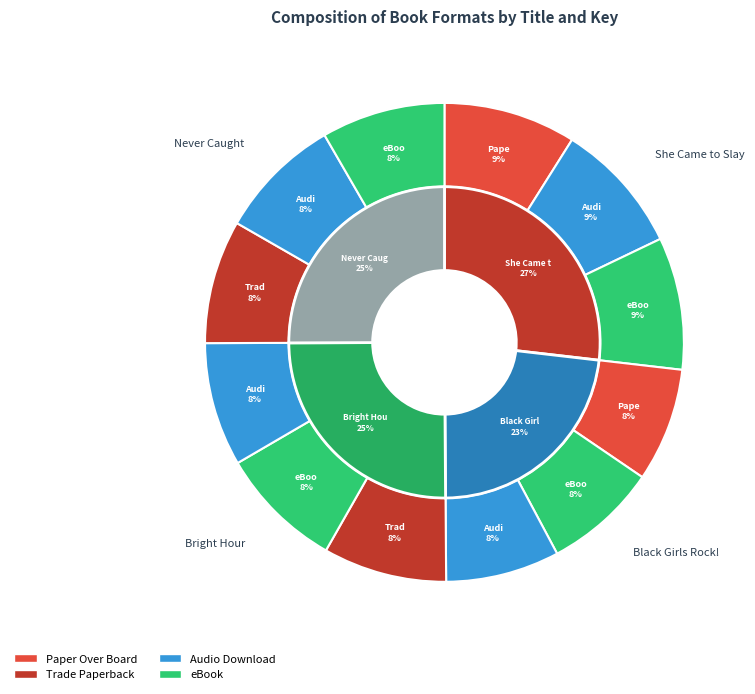

Rank the categories by value from lowest to highest.

Black Girls Rock! (Paper Over Board), Black Girls Rock! (eBook), Black Girls Rock! (Audio Download), Never Caught (Trade Paperback), Never Caught (Audio Download), Never Caught (eBook), Bright Hour (Trade Paperback), Bright Hour (eBook), Bright Hour (Audio Download), She Came to Slay (Paper Over Board), She Came to Slay (Audio Download), She Came to Slay (eBook)